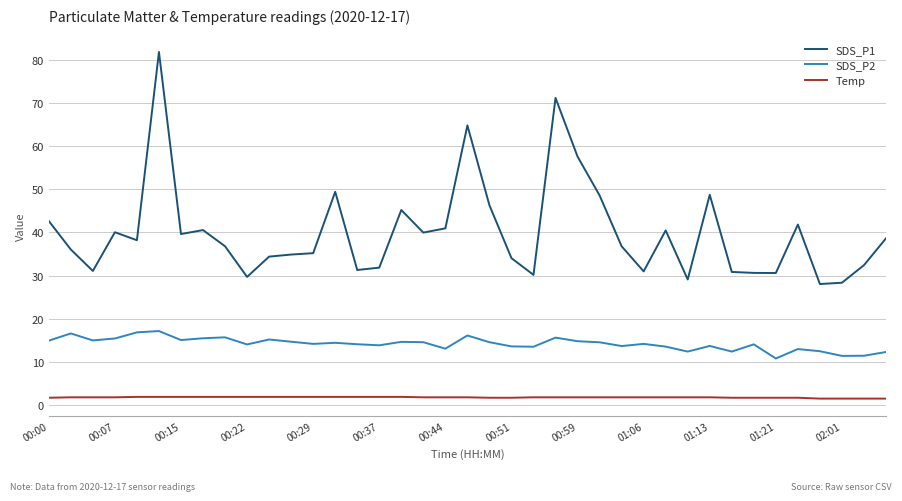

What is the difference between the maximum and minimum values in the SDS_P1 series?

53.8